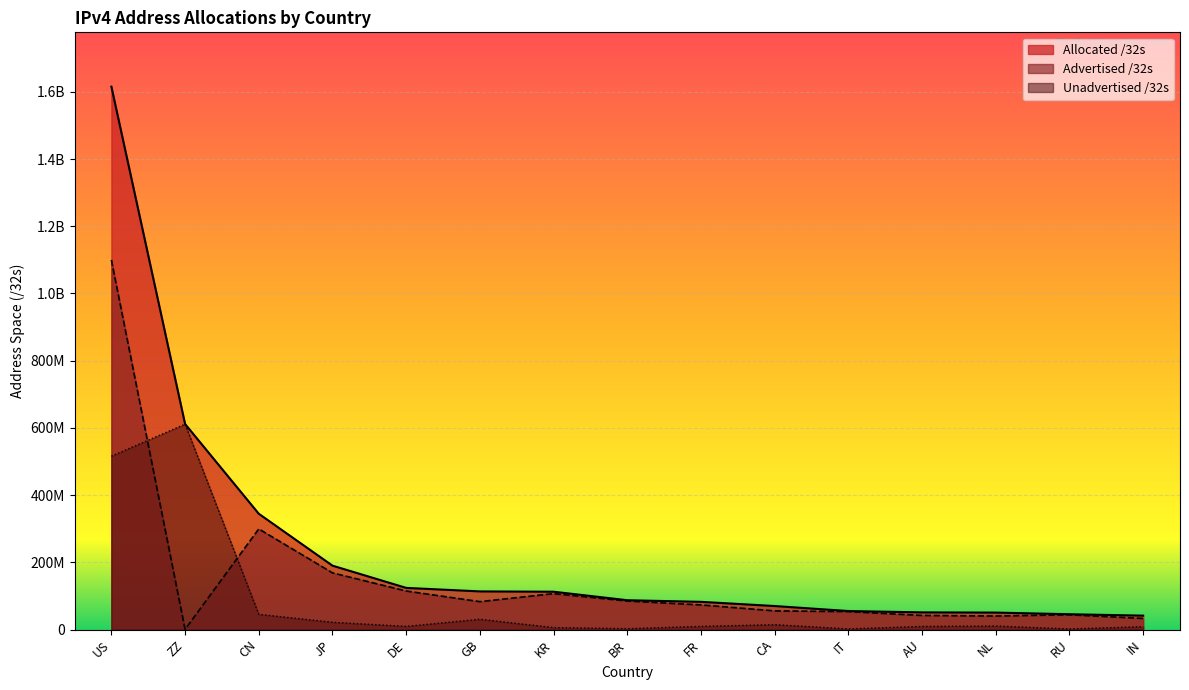

The Advertised /32s series shows 70114120 at DE. True or false?

False